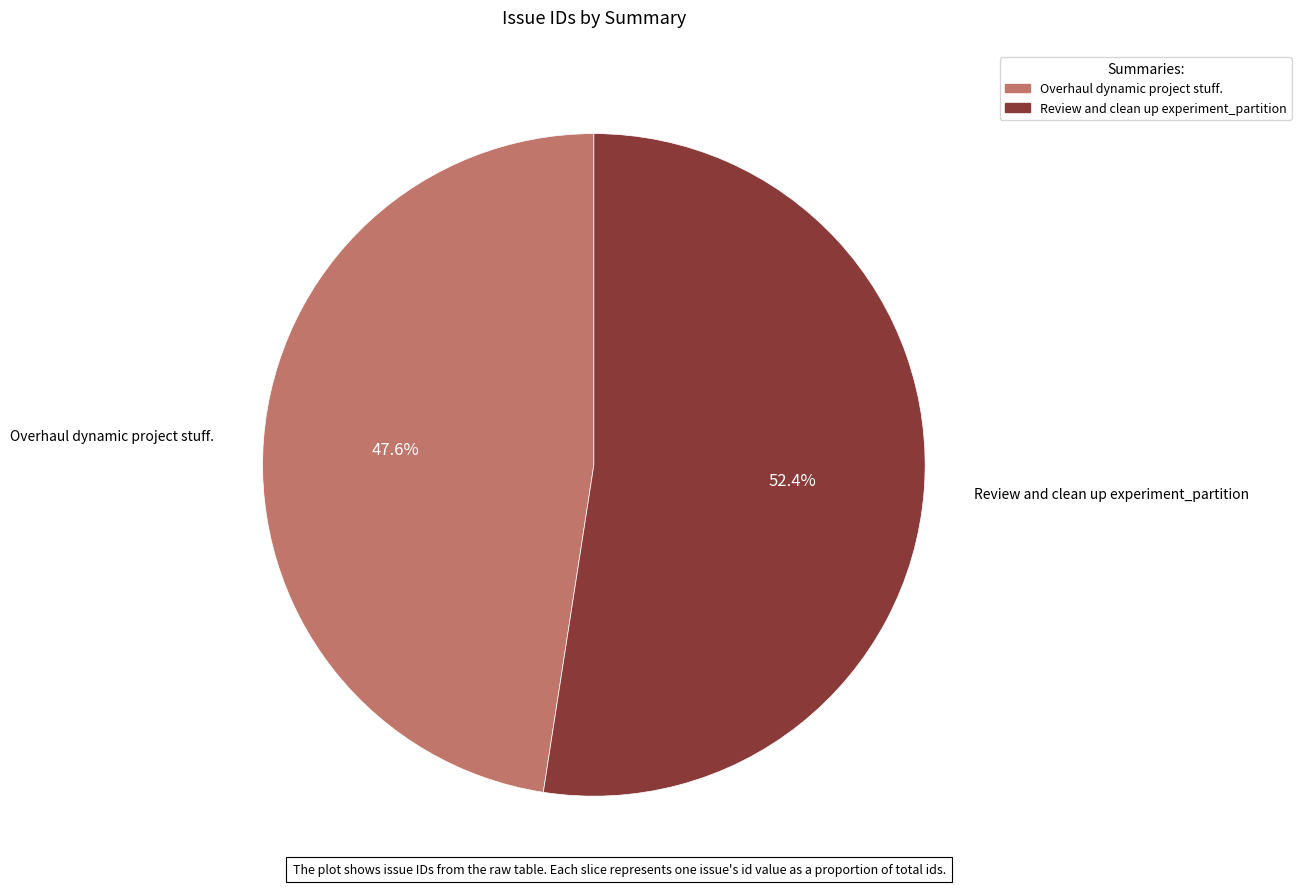

What percentage is the Overhaul dynamic project stuff. slice, to the nearest percent?

48%